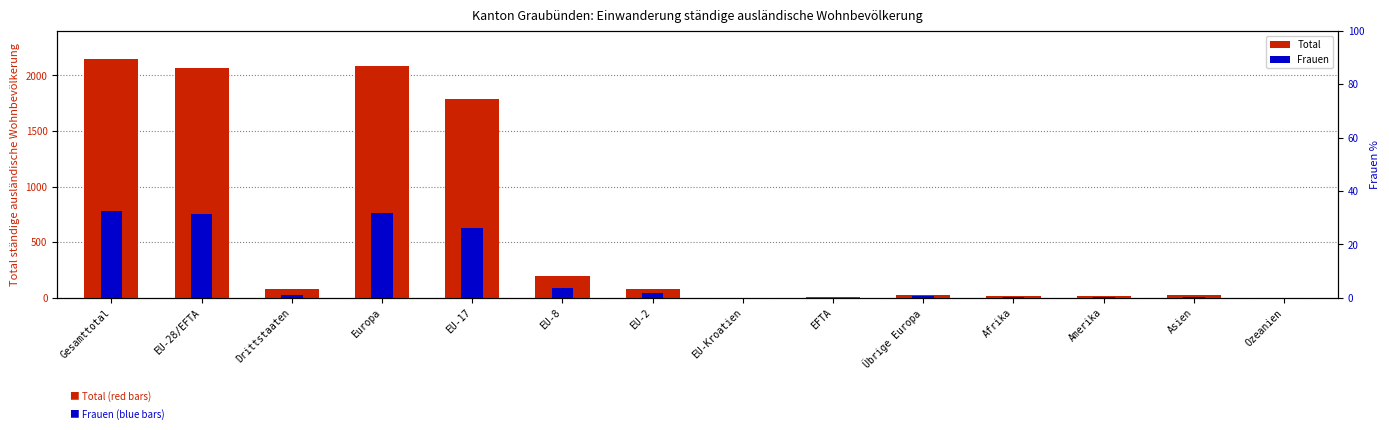

At Ozeanien, list the series in order from largest to smallest.

Total, Frauen